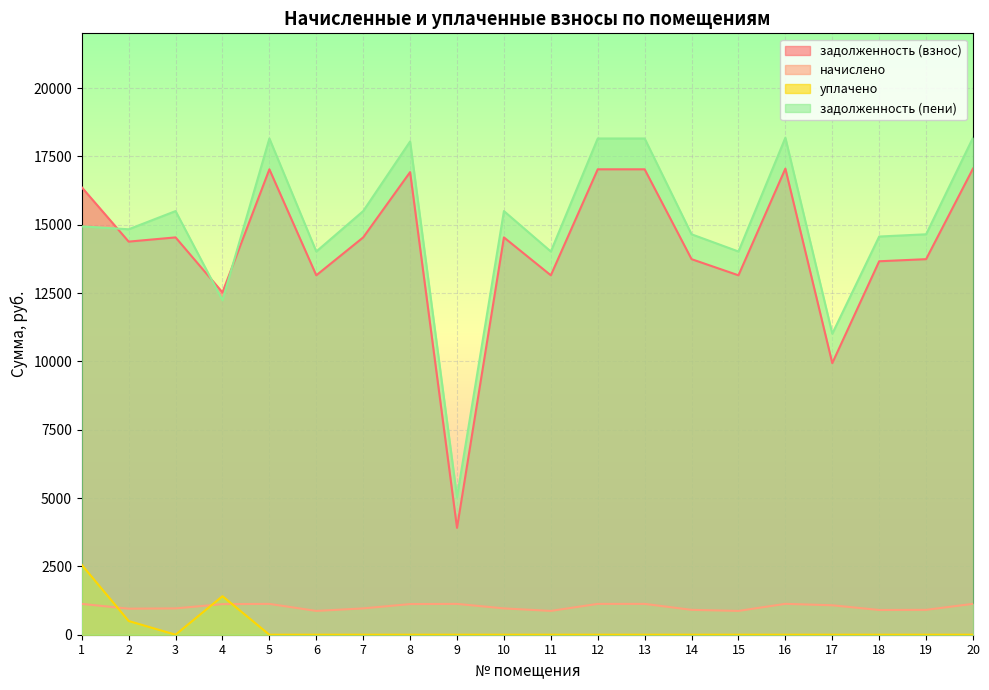

Which series has the widest spread of values?

задолженность (пени)